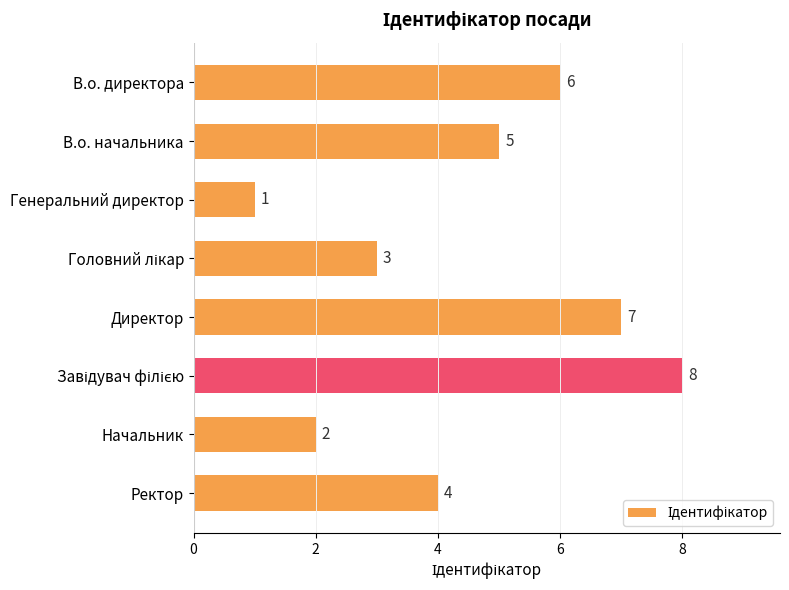

The chart shows a value of 6 at Ректор. True or false?

False